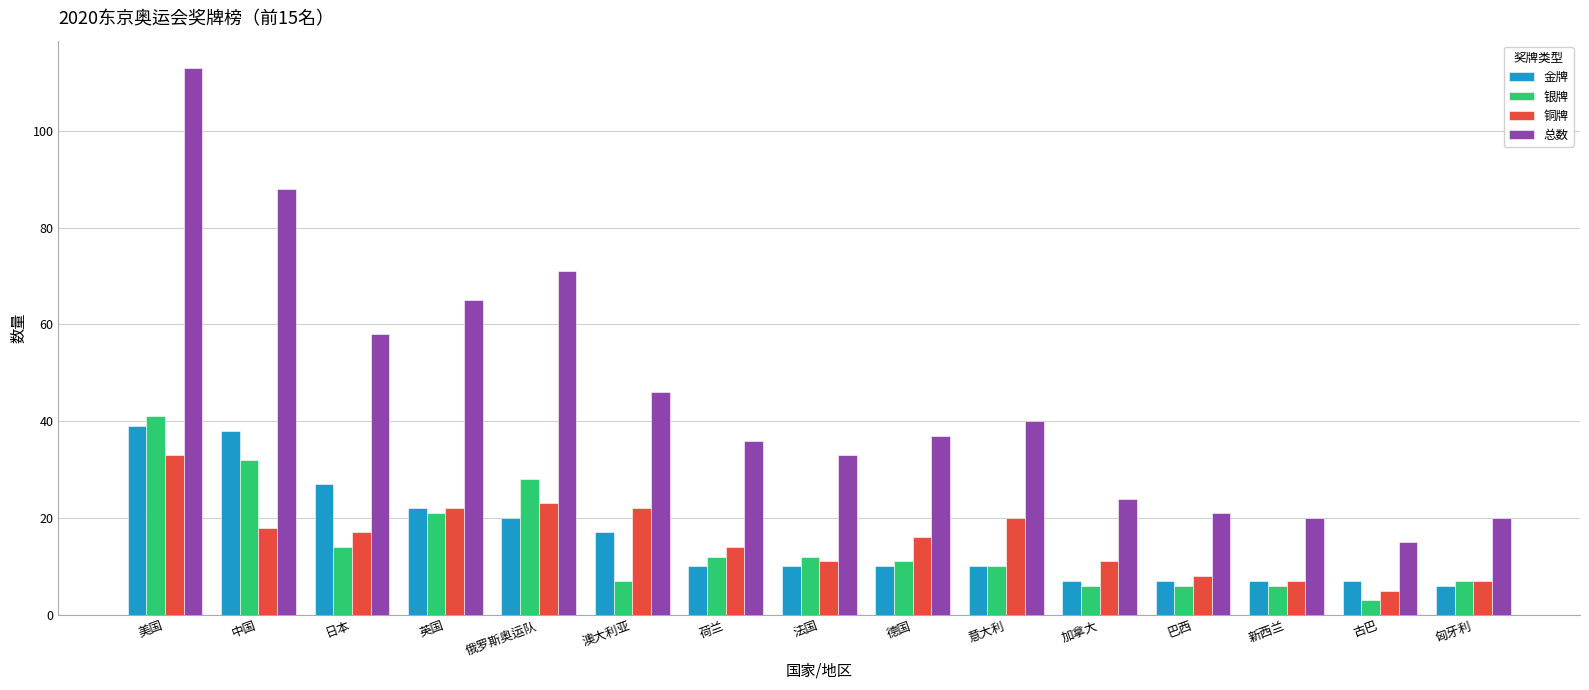

At how many categories does at least one series exceed 97?

1